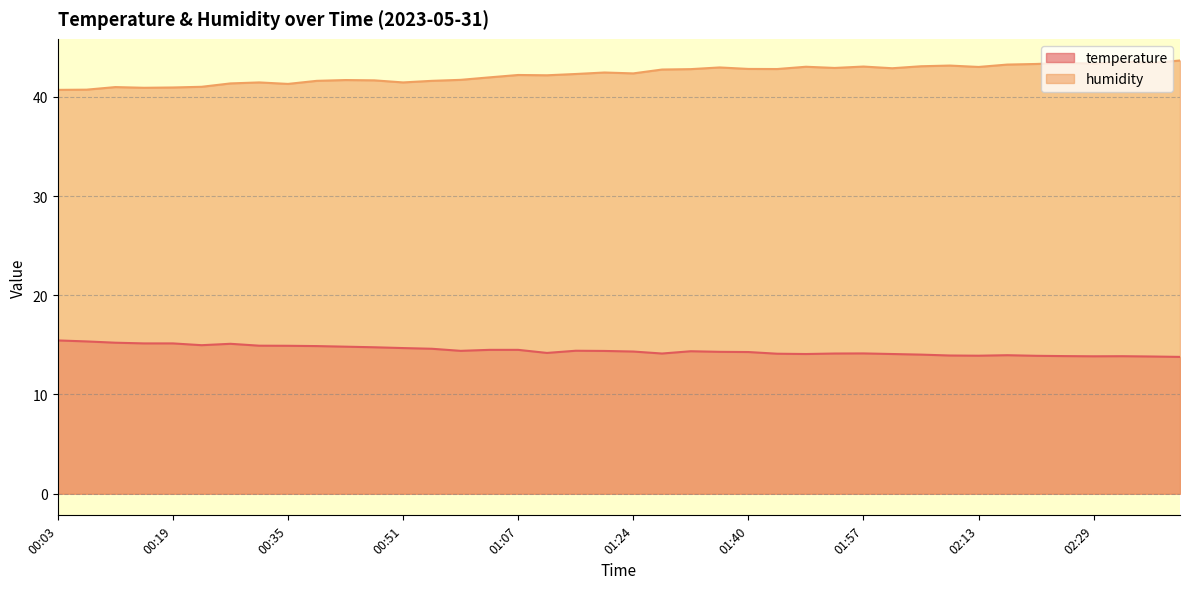

Between 01:24 and 00:51, which is larger?

00:51